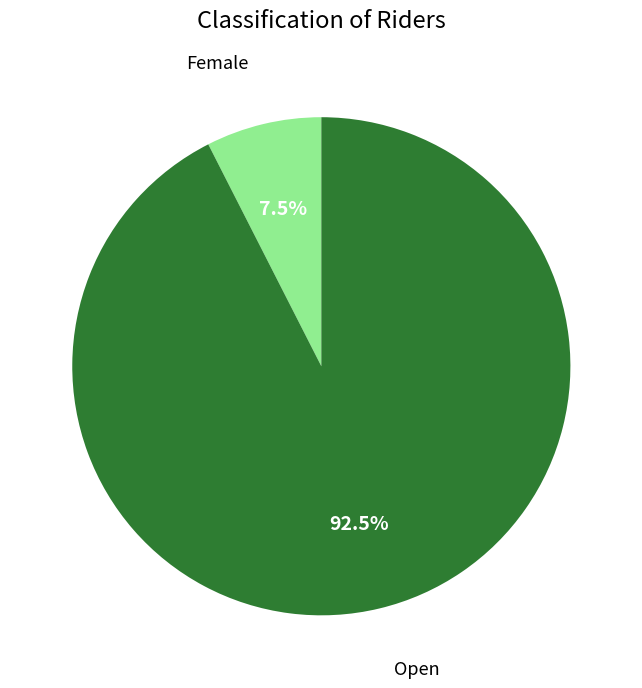

Is there a majority slice in this chart?

Yes